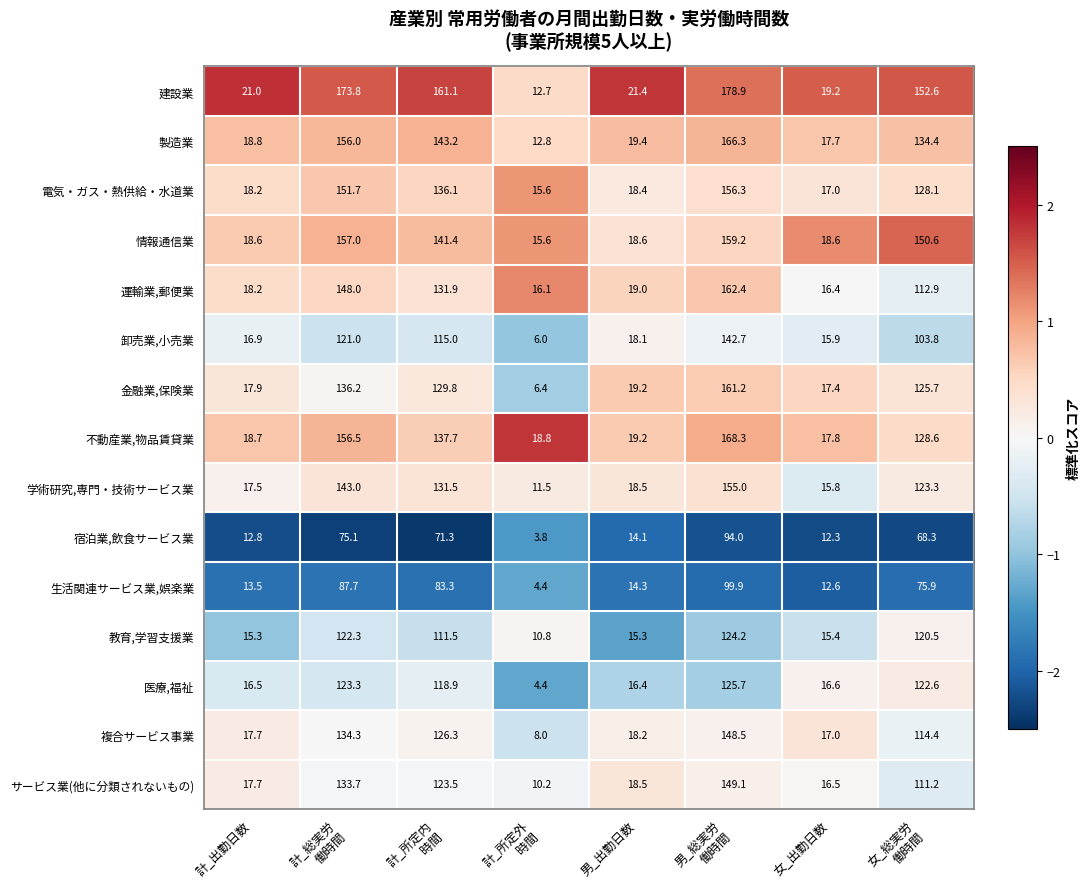

Read the 教育,学習支援業 value at 女_出勤日数.

15.4